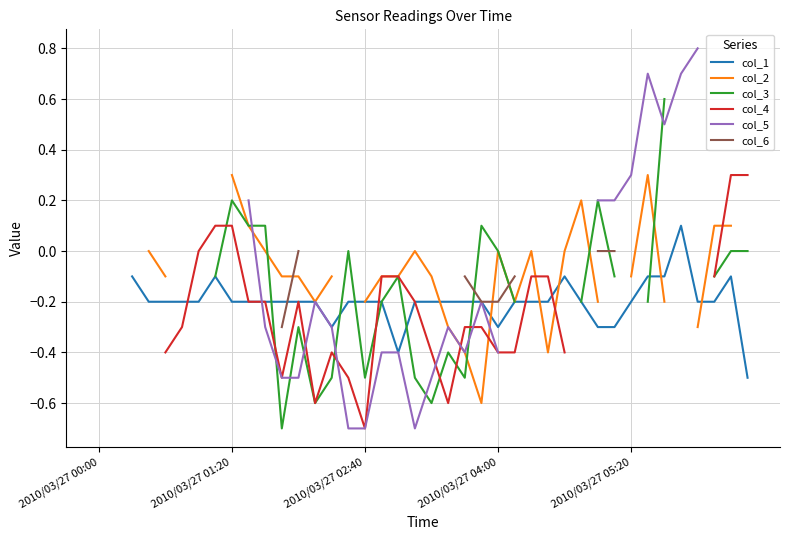

How many positive values does the col_2 series have?

6